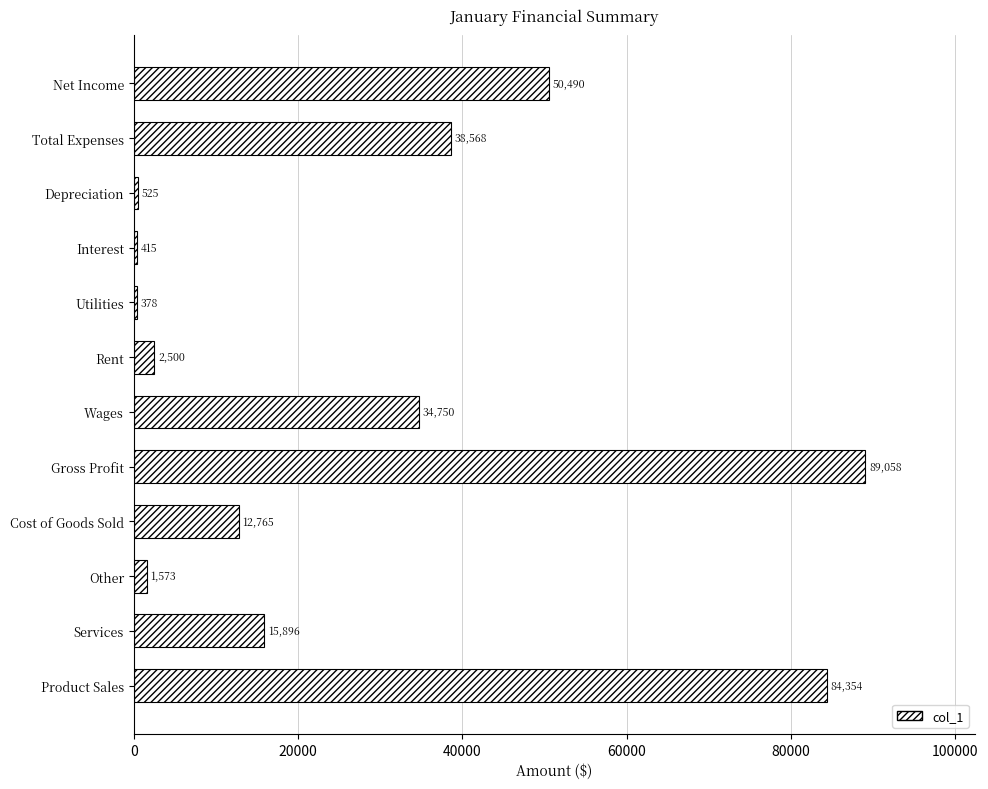

Which category has the highest value across all series?

Gross Profit